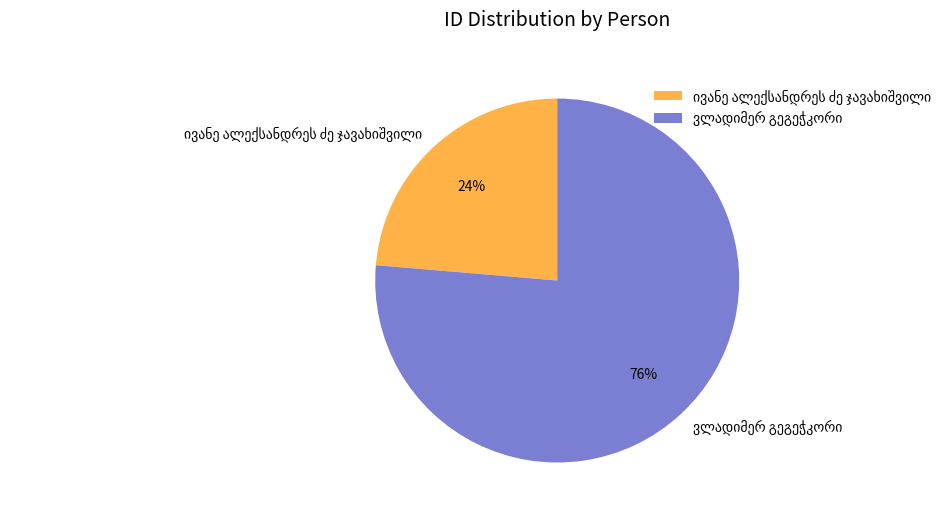

To the nearest percent, what is the average slice percentage?

50%